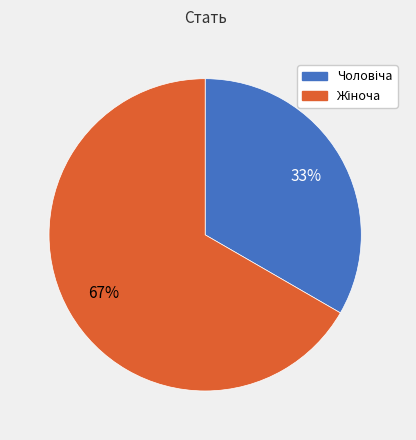

Does any single category account for the majority?

Yes